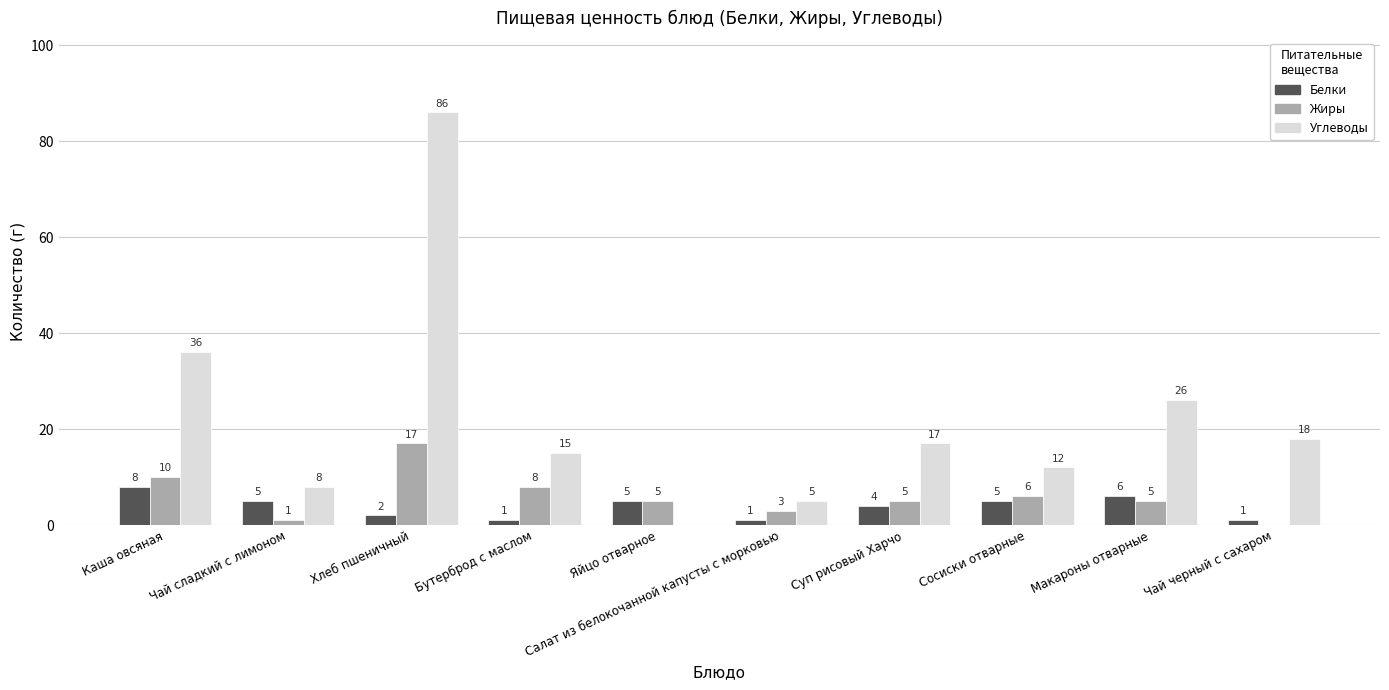

What is the maximum value shown in the chart?

86